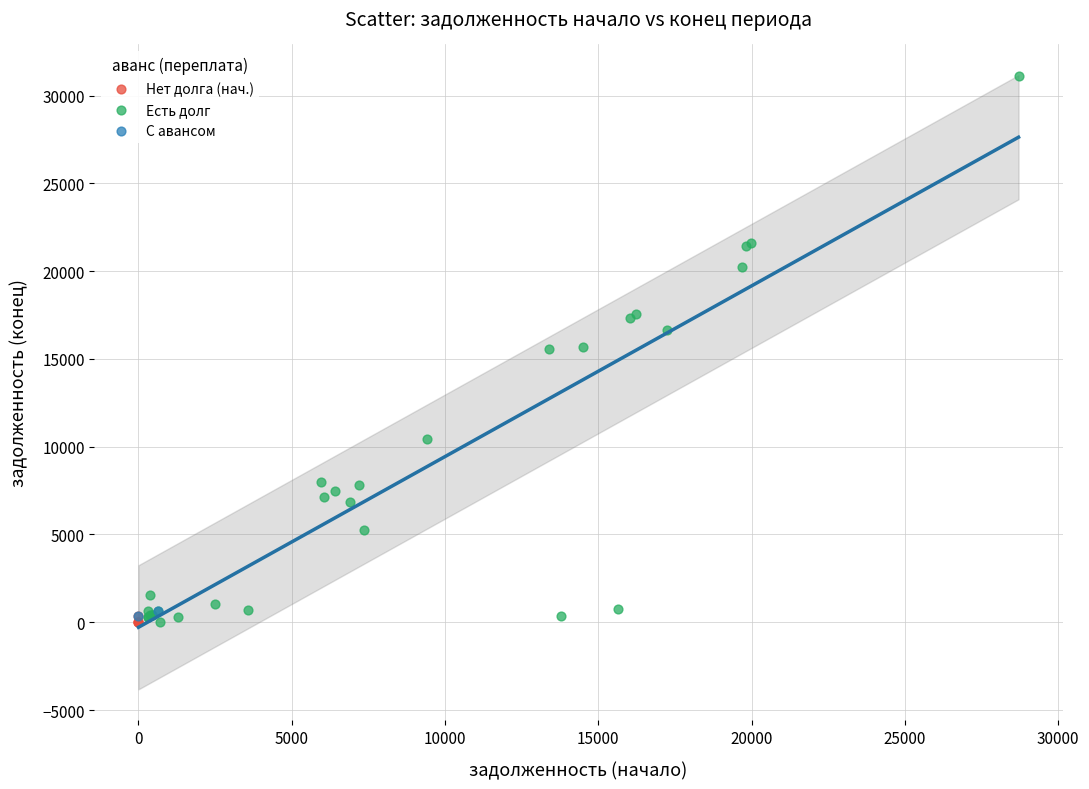

Which series reaches the maximum Y coordinate?

Есть долг